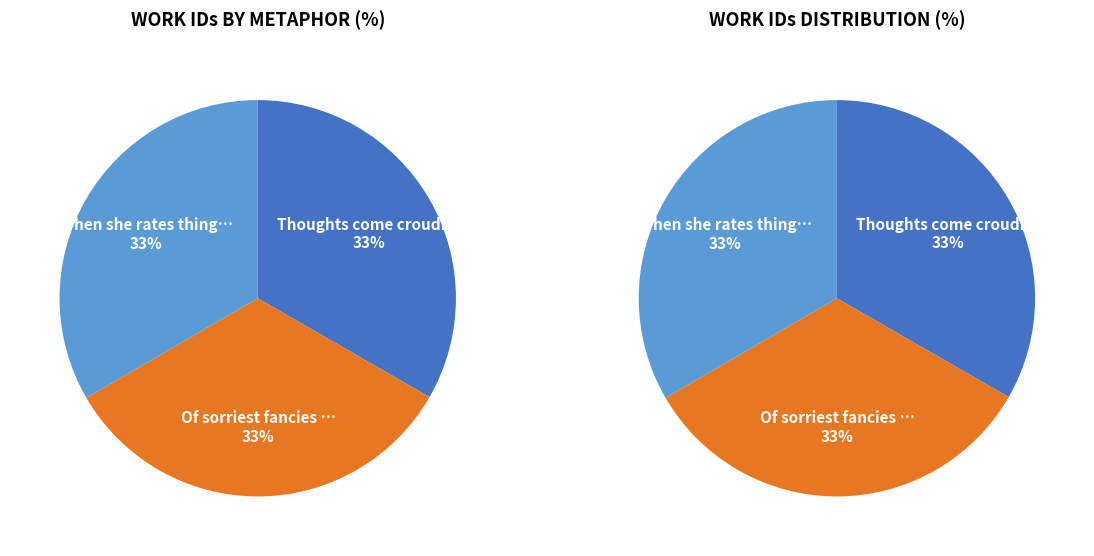

How many slices are in this pie chart?

3